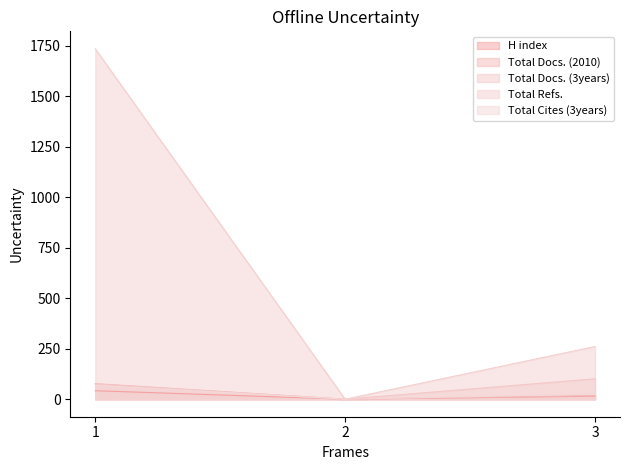

At 2, list the series in order from largest to smallest.

H index, Total Docs. (2010), Total Docs. (3years), Total Refs., Total Cites (3years)